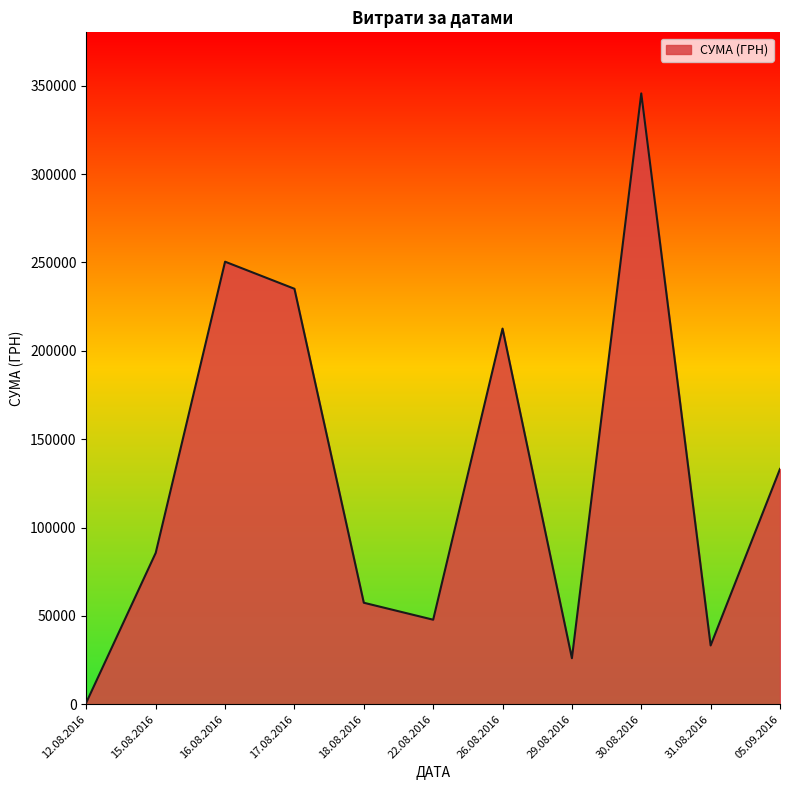

Where is the first local minimum?

22.08.2016